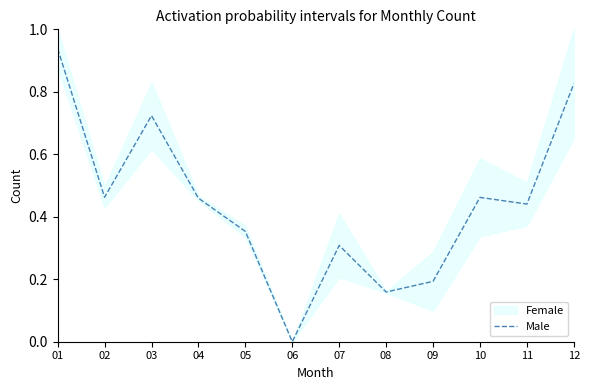

What is the sum of the values at 04 and 12?

1.3